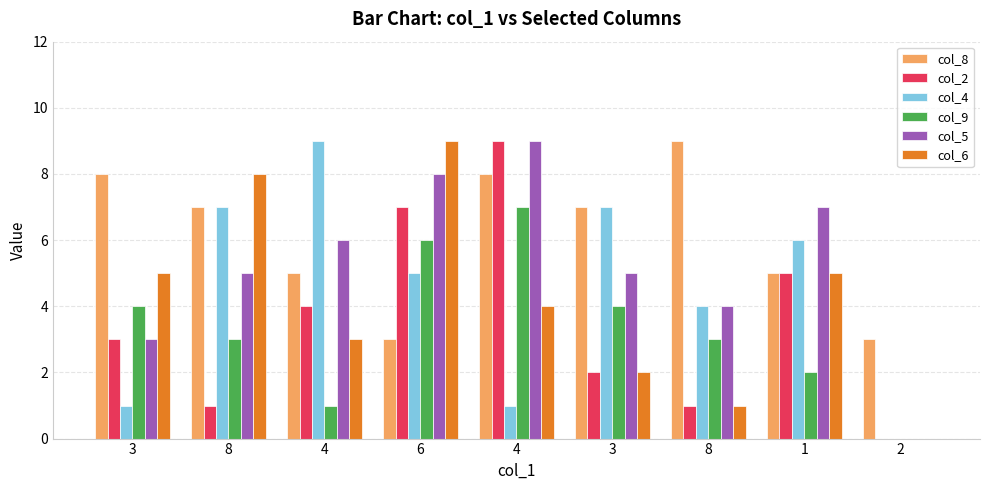

How many groups of bars are there?

9